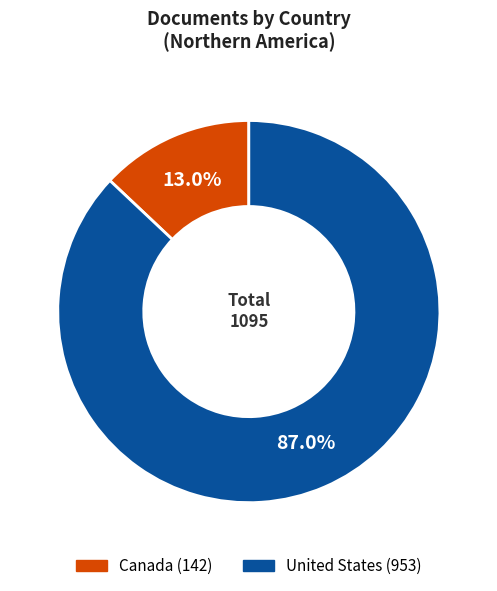

What is the smallest slice in the pie chart?

Canada